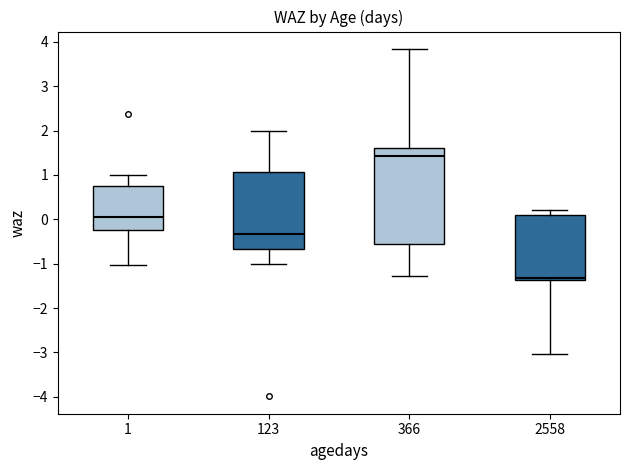

Reading left to right, transcribe this box plot: for each box, give where its median line is, the range the box spans, and where its two whiskers end, as read against the y-axis. The values are not printed on the chart, so give them approximately, as read against the axis.

1: median 0.1, box -0.2 to 0.8, whiskers -1.0 to 1.0
123: median -0.3, box -0.7 to 1.1, whiskers -1.0 to 2.0
366: median 1.4, box -0.6 to 1.6, whiskers -1.3 to 3.8
2558: median -1.3, box -1.4 to 0.1, whiskers -3.0 to 0.2